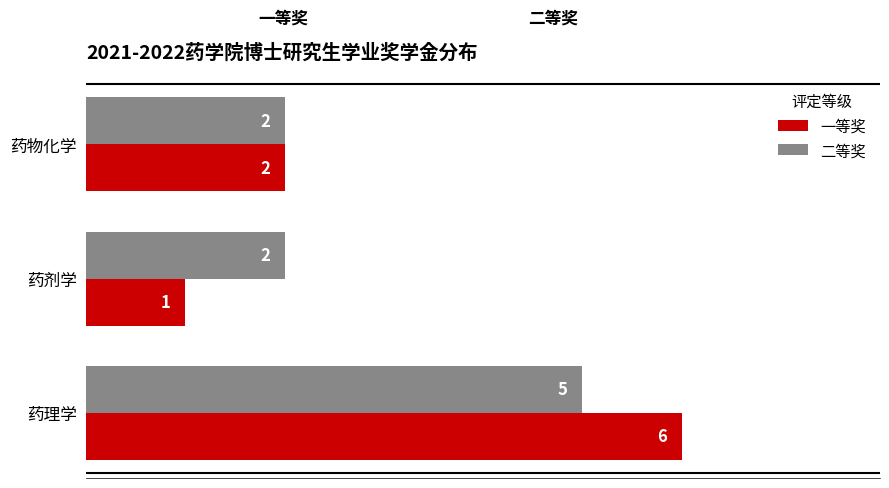

Is it true that 一等奖 equals 2 at 药物化学?

True